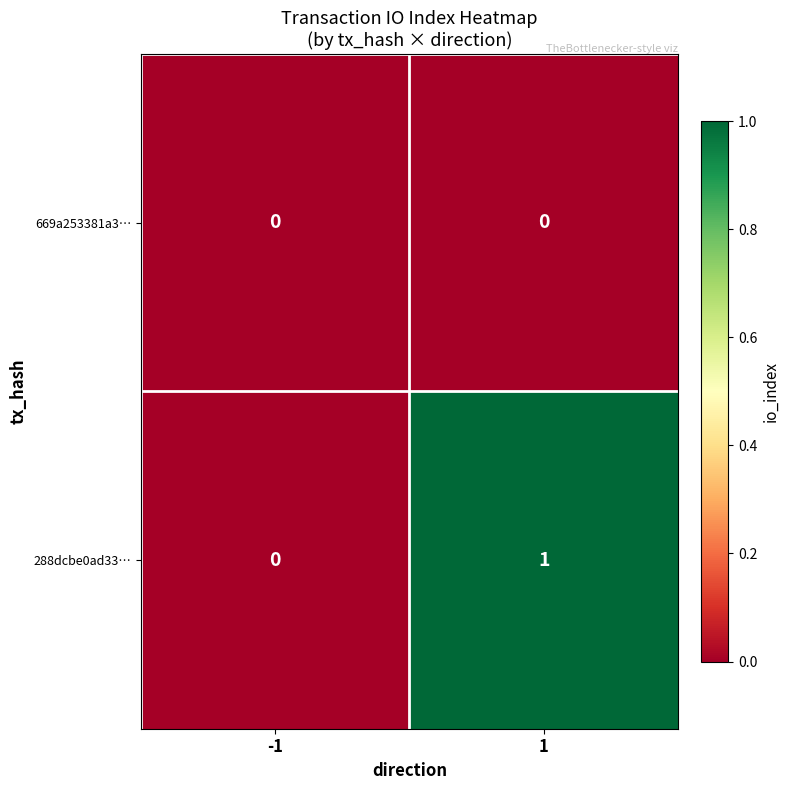

The 288dcbe0ad33… series shows 1 at 1. True or false?

True